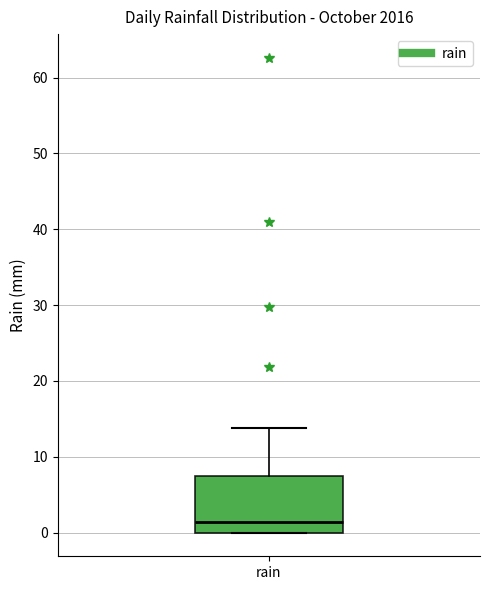

Where is the upper edge of the box for rain on the y-axis? The values are not printed on the chart, so give them approximately, as read against the axis.

7